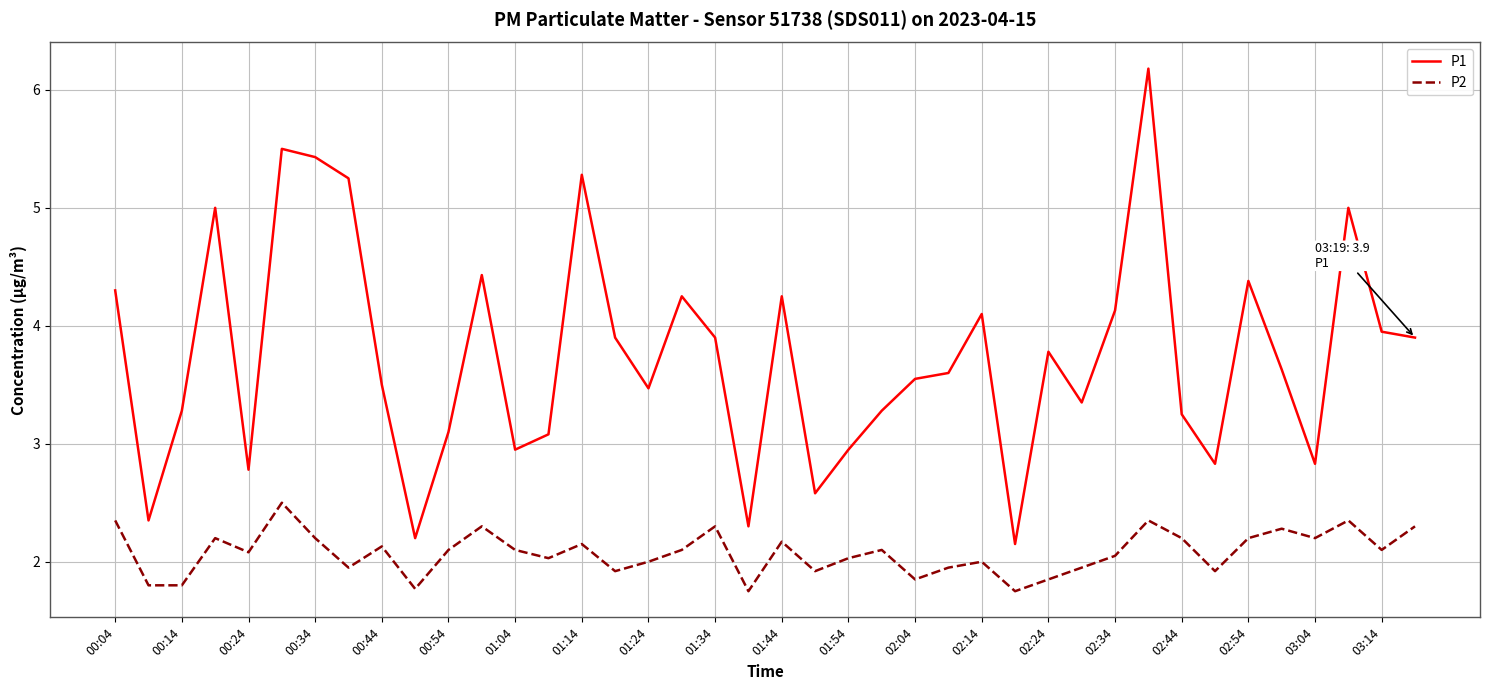

Rank the series by their average value, from highest to lowest.

P1, P2